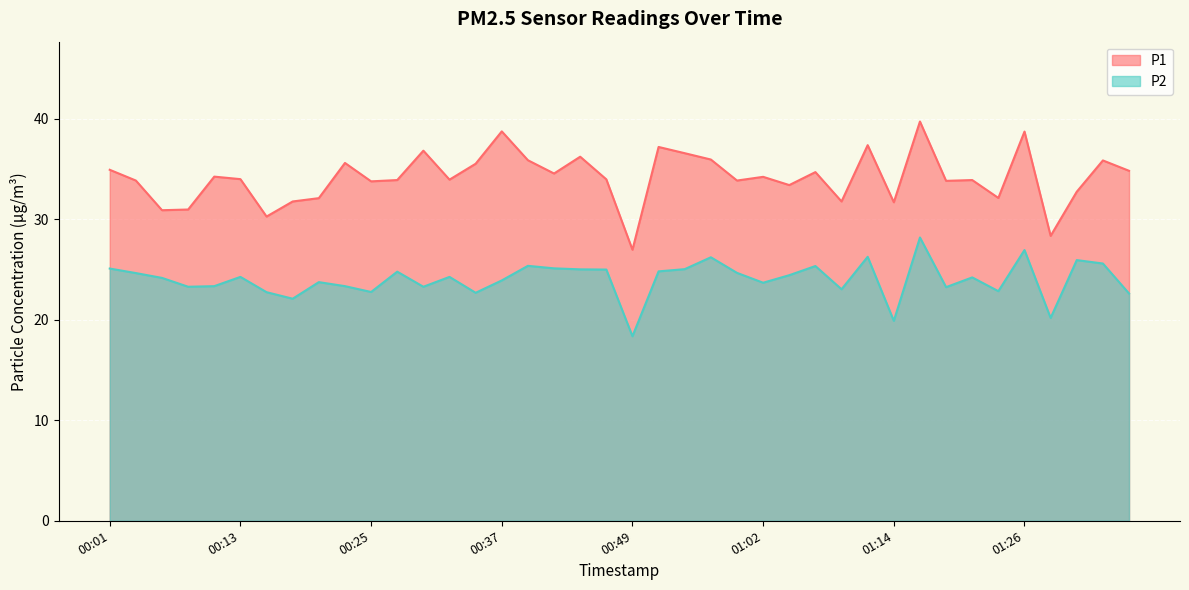

In P1, how many points are lower than both neighbors (excluding endpoints)?

13